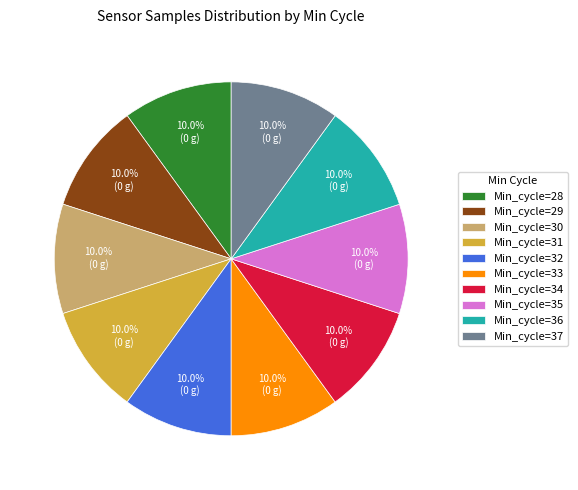

Does Min_cycle=30 account for over 50% of the chart?

No